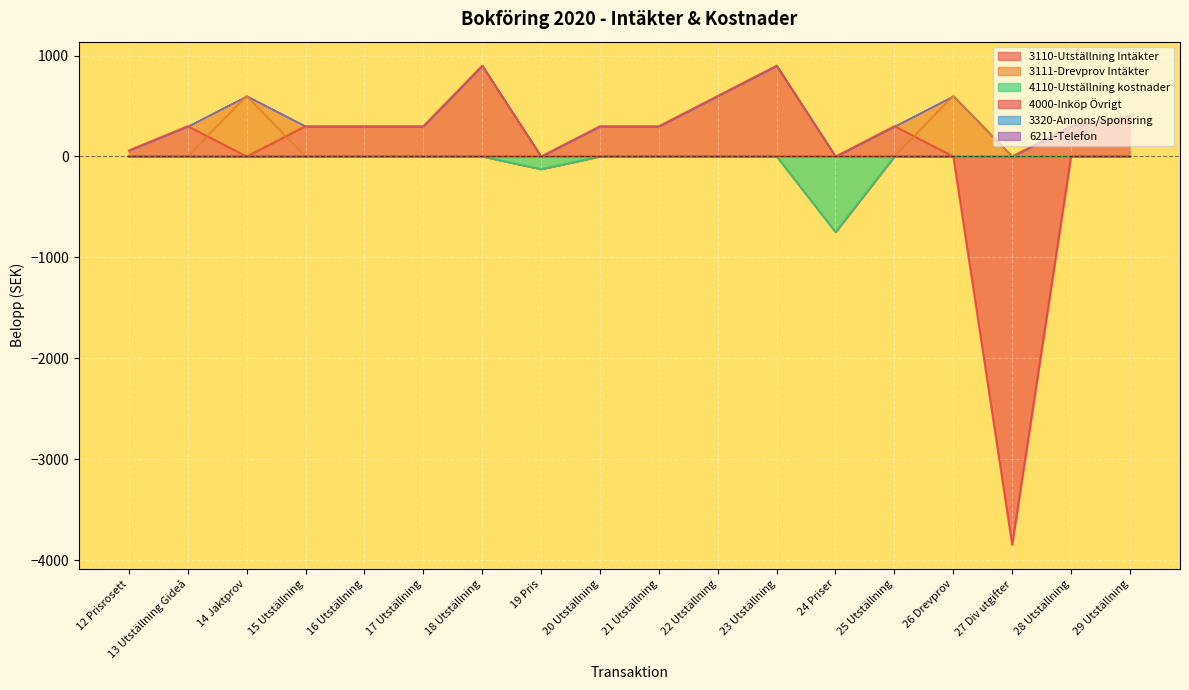

The value of 3110-Utställning Intäkter at 16 Utställning is 300. True or false?

True